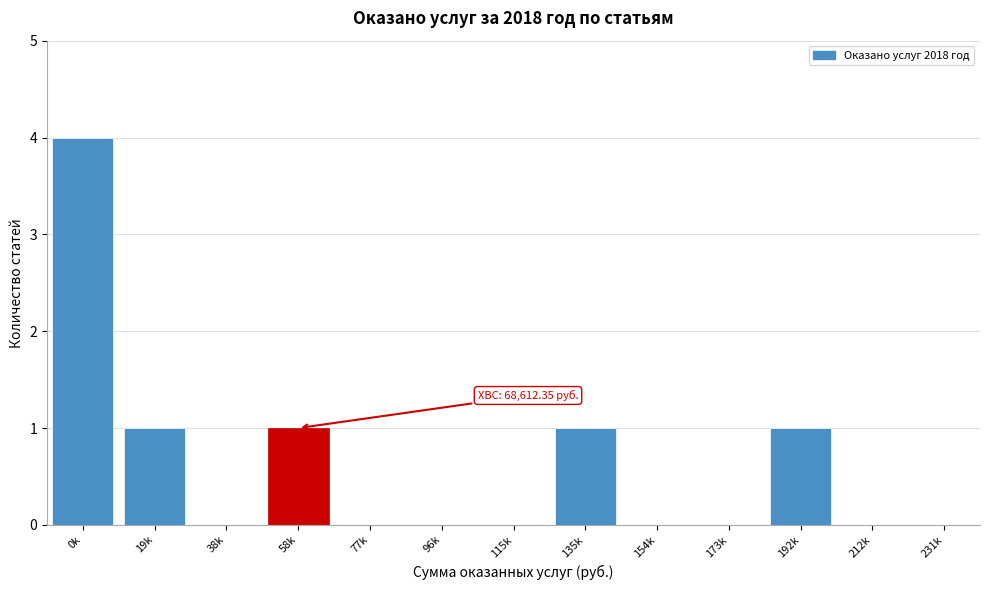

Reading right to left, extract all data points from this chart.

231k=0	212k=0	192k=1	173k=0	154k=0	135k=1	115k=0	96k=0	77k=0	58k=1	38k=0	19k=1	0k=4